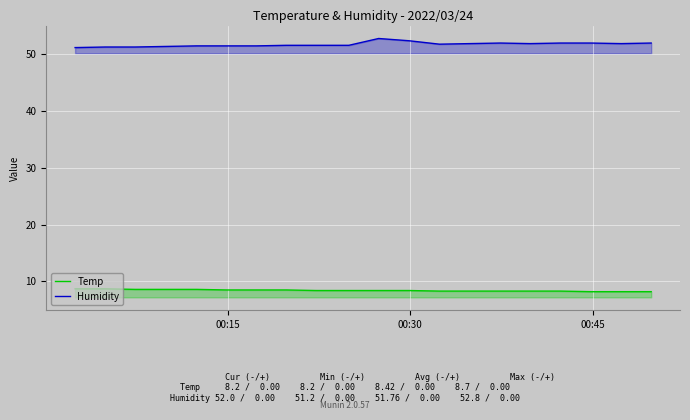

How many distinct data groups are displayed?

2